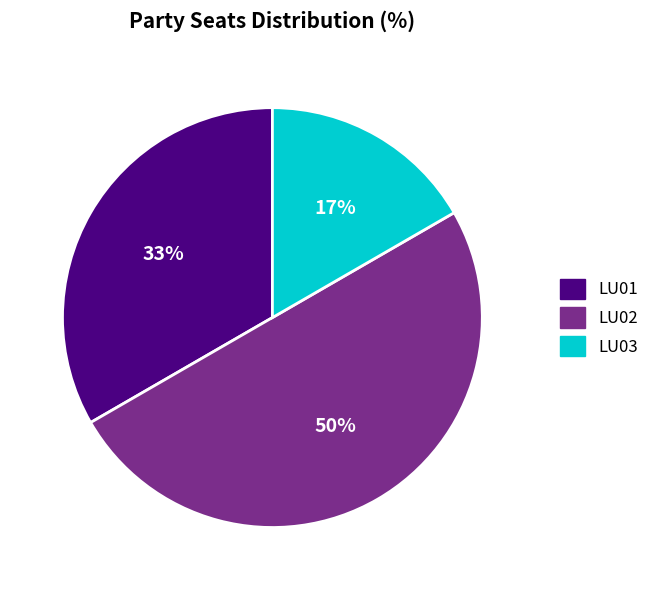

Is LU03 the majority of the pie?

No